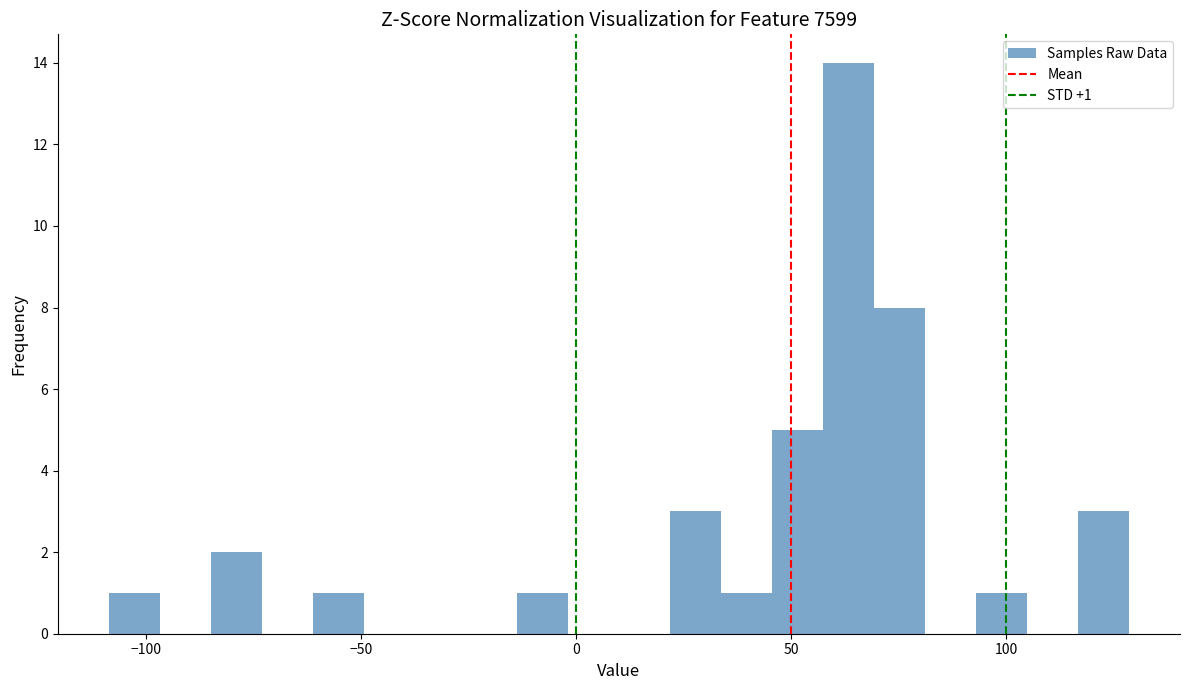

Around what value on the x-axis is the tallest bar? Give the approximate position of its centre, as read against the axis.

65